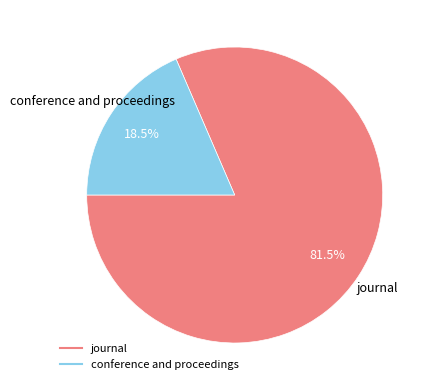

Is it true that journal is 93% of the pie?

False